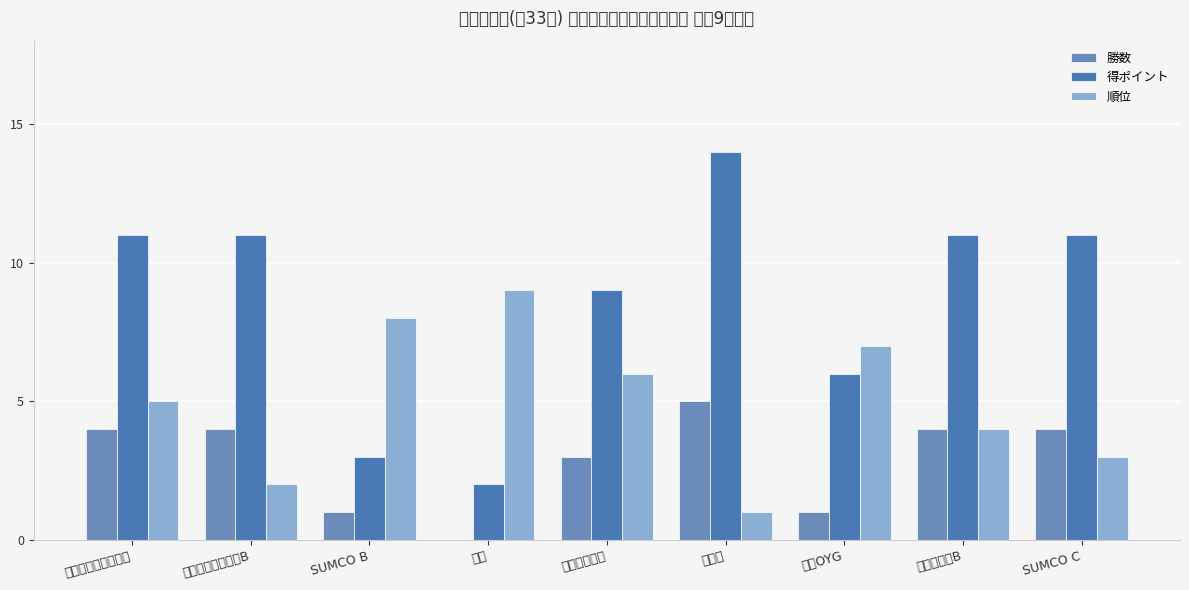

List the series in order of their peak value, lowest first.

勝数, 順位, 得ポイント